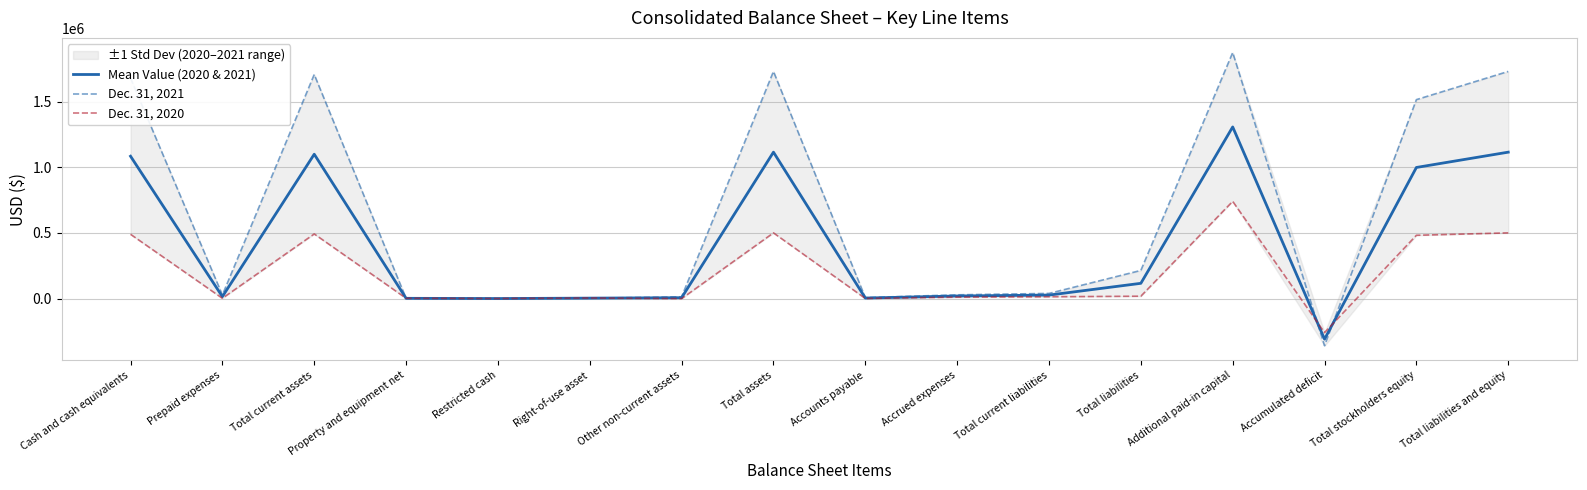

True or false: Dec. 31, 2020 and Dec. 31, 2021 intersect in this chart.

True